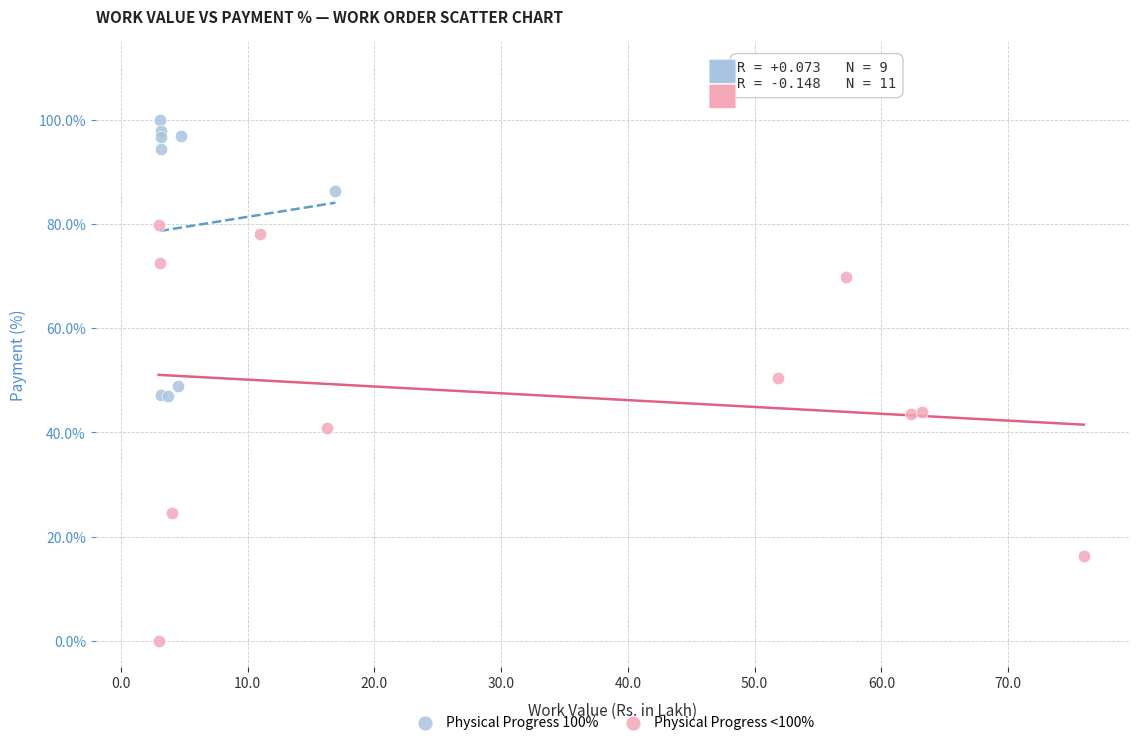

Which series has the widest spread of Y values?

Physical Progress <100%